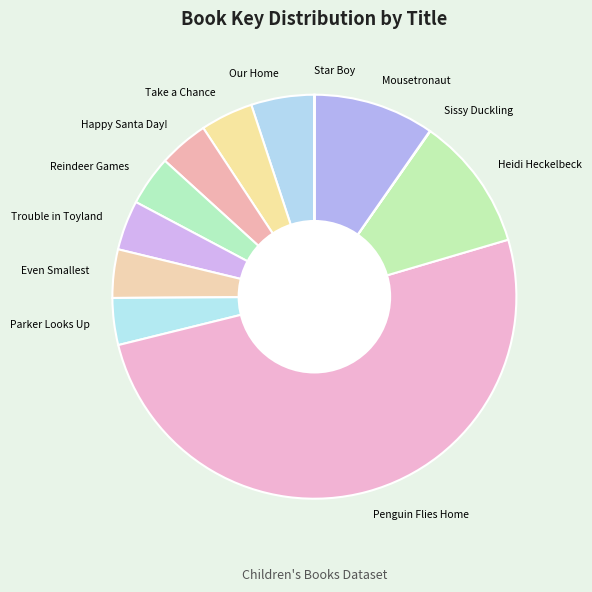

Is it true that Even Smallest is 4% of the pie?

True